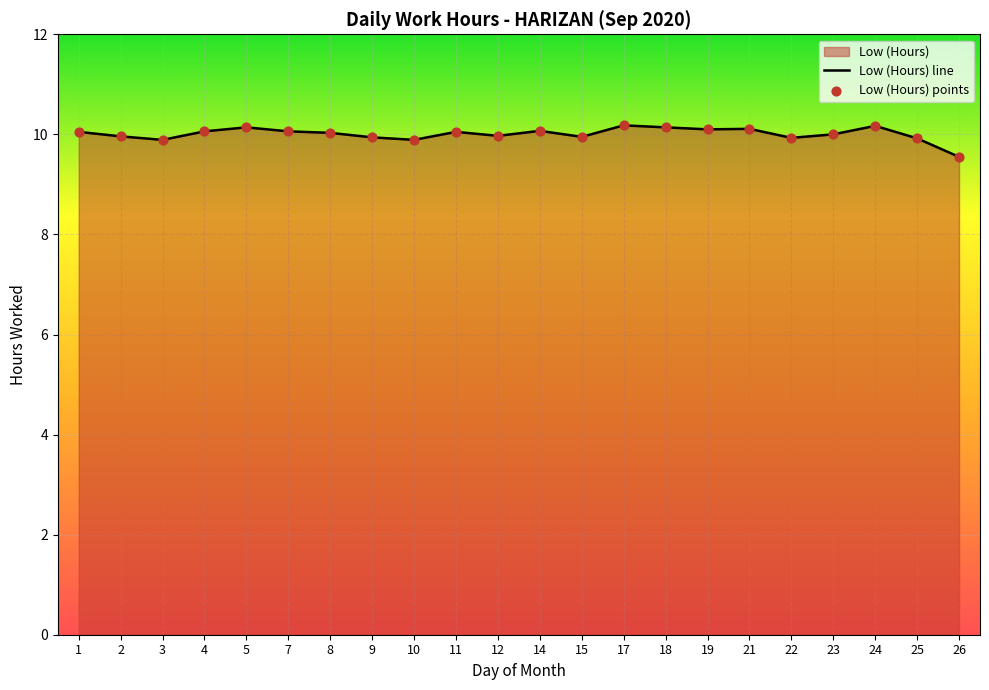

What is the ratio of the value at 7 to the value at 12?

1.0